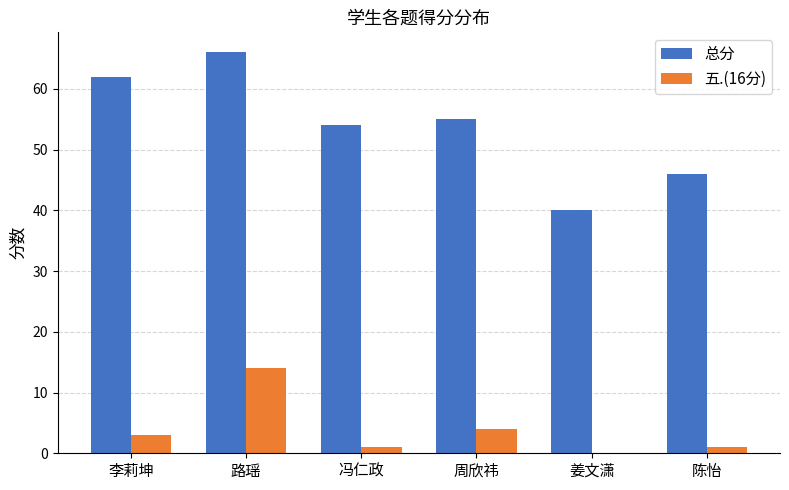

Are the bars horizontal?

No